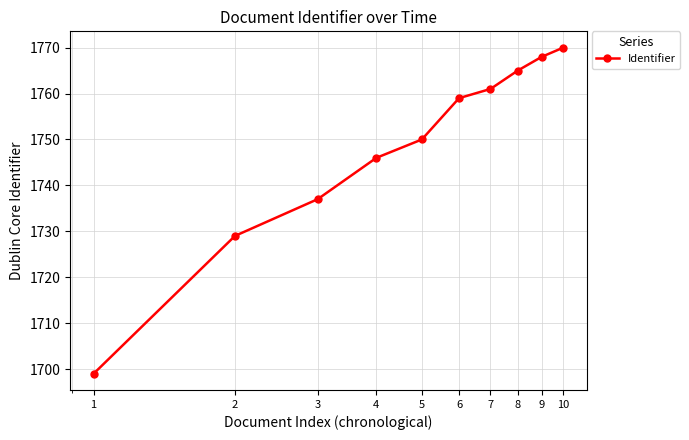

Reading left to right, transcribe all the data shown in this chart.

1699	1729	1737	1746	1750	1759	1761	1765	1768	1770